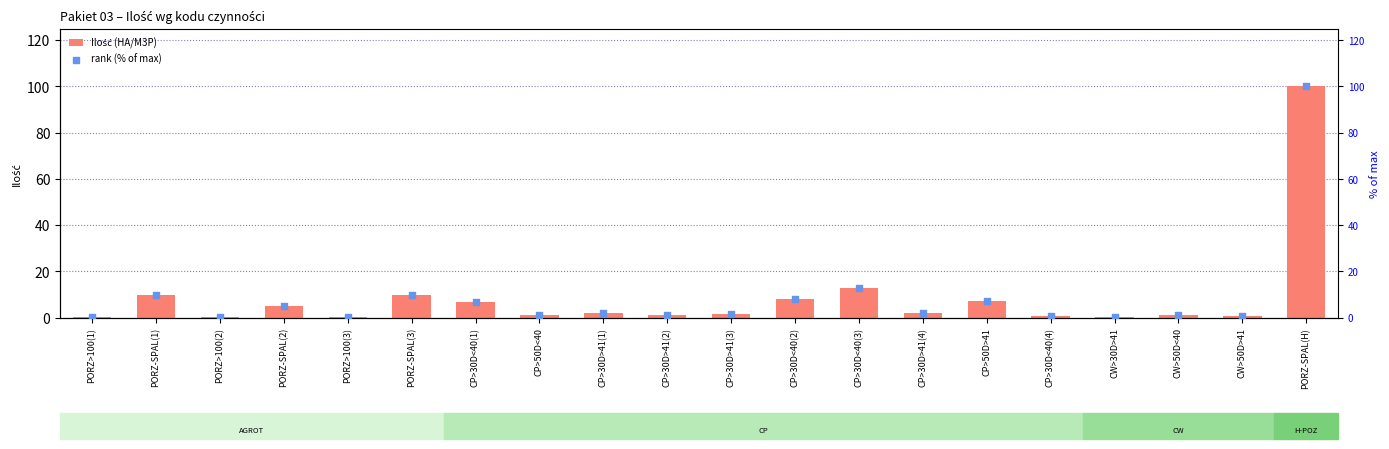

At how many categories does at least one series exceed 77?

1